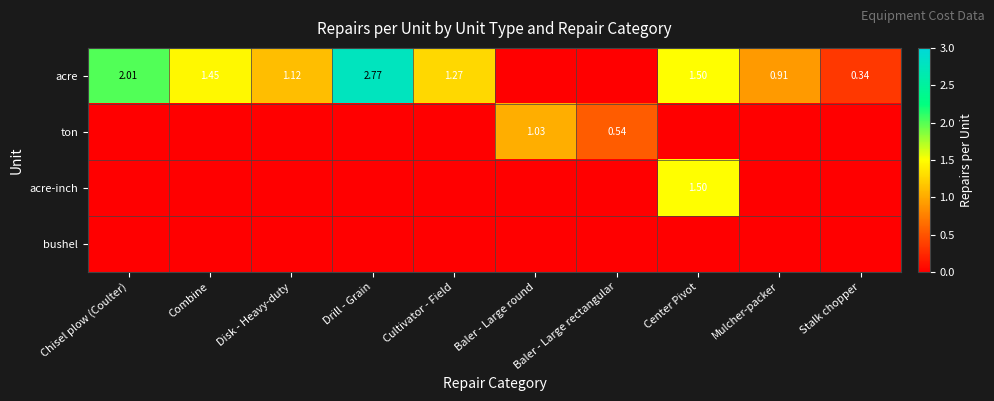

List the series in order of their peak value, lowest first.

bushel, ton, acre-inch, acre